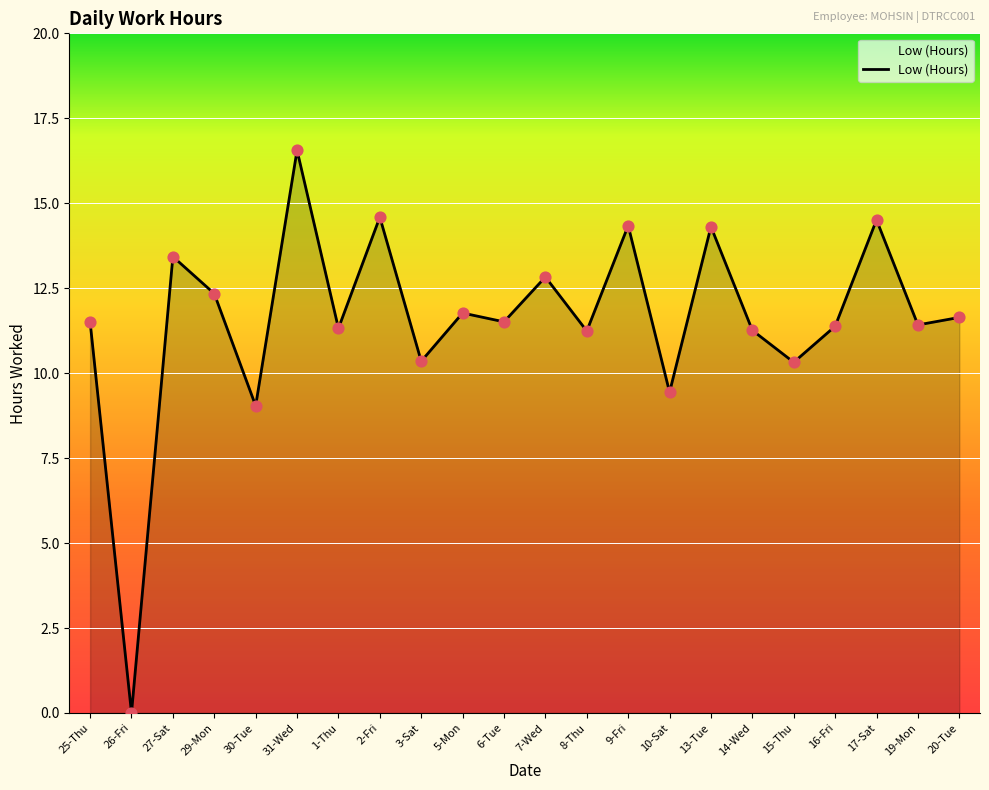

Between 2-Fri and 3-Sat, which is larger?

2-Fri